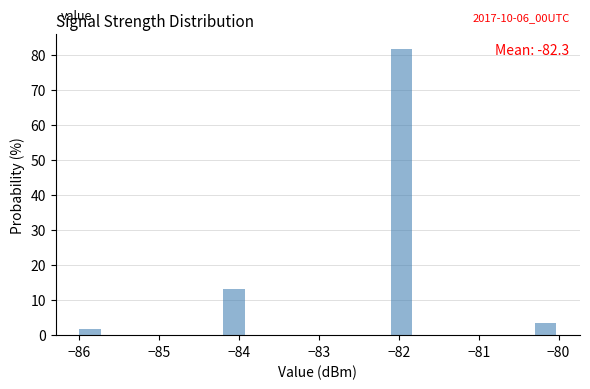

Read against the x-axis, roughly where is the centre of the tallest bar?

-82.0